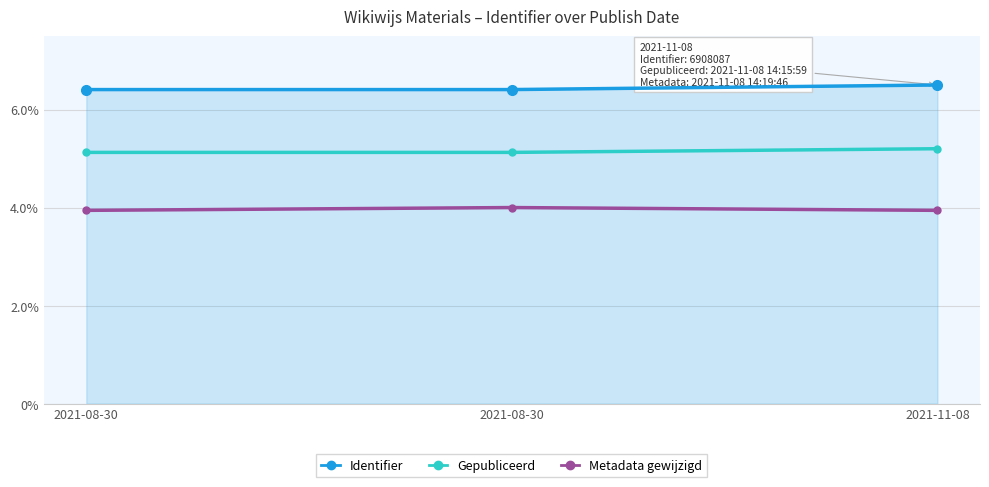

At how many categories does at least one series exceed 4?

3